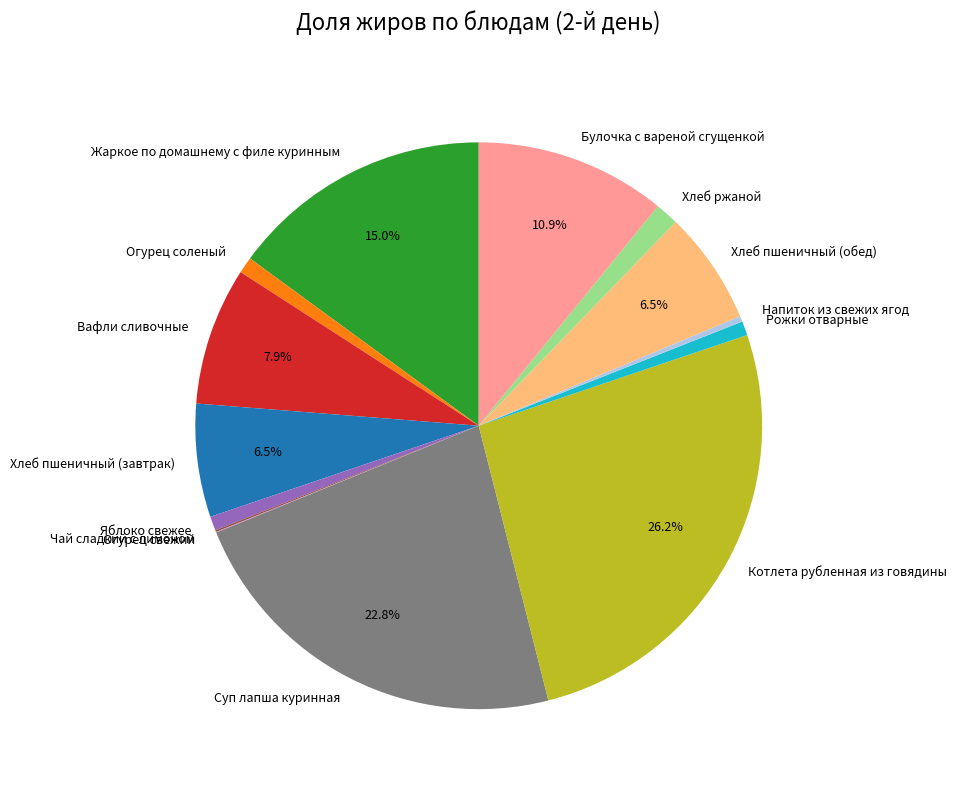

Which has a higher value, Напиток из свежих ягод or Хлеб ржаной?

Хлеб ржаной